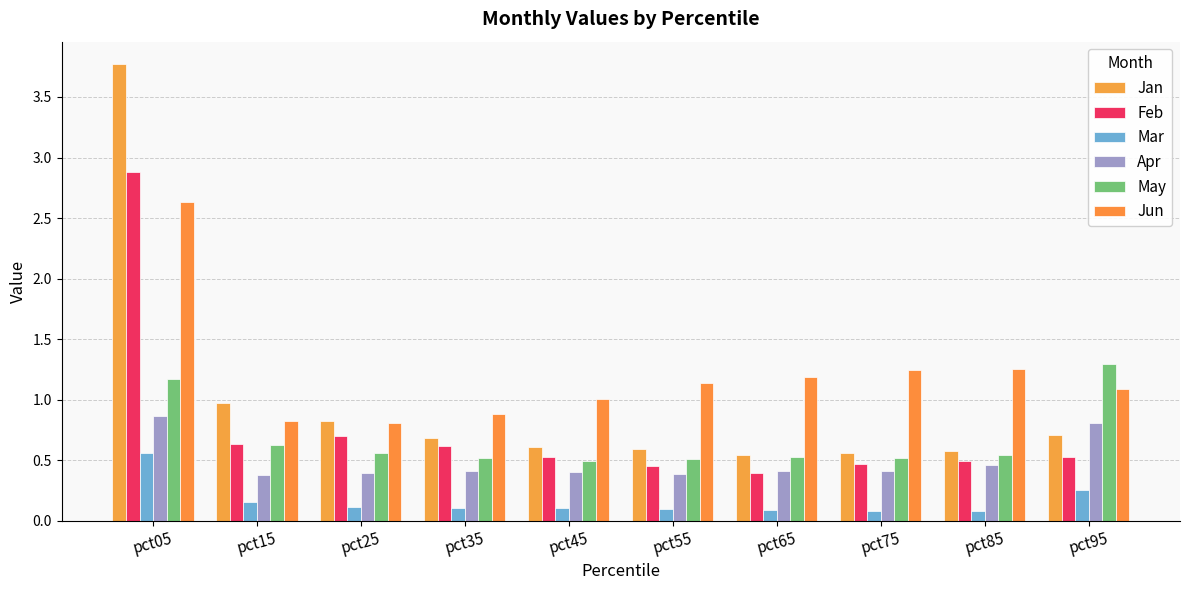

Reading left to right, list all the values displayed in this chart.

Jan: pct05=3.8	pct15=1.0	pct25=0.8	pct35=0.7	pct45=0.6	pct55=0.6	pct65=0.5	pct75=0.6	pct85=0.6	pct95=0.7
Feb: pct05=2.9	pct15=0.6	pct25=0.7	pct35=0.6	pct45=0.5	pct55=0.5	pct65=0.4	pct75=0.5	pct85=0.5	pct95=0.5
Mar: pct05=0.6	pct15=0.2	pct25=0.1	pct35=0.1	pct45=0.1	pct55=0.1	pct65=0.1	pct75=0.1	pct85=0.1	pct95=0.3
Apr: pct05=0.9	pct15=0.4	pct25=0.4	pct35=0.4	pct45=0.4	pct55=0.4	pct65=0.4	pct75=0.4	pct85=0.5	pct95=0.8
May: pct05=1.2	pct15=0.6	pct25=0.6	pct35=0.5	pct45=0.5	pct55=0.5	pct65=0.5	pct75=0.5	pct85=0.5	pct95=1.3
Jun: pct05=2.6	pct15=0.8	pct25=0.8	pct35=0.9	pct45=1.0	pct55=1.1	pct65=1.2	pct75=1.2	pct85=1.3	pct95=1.1